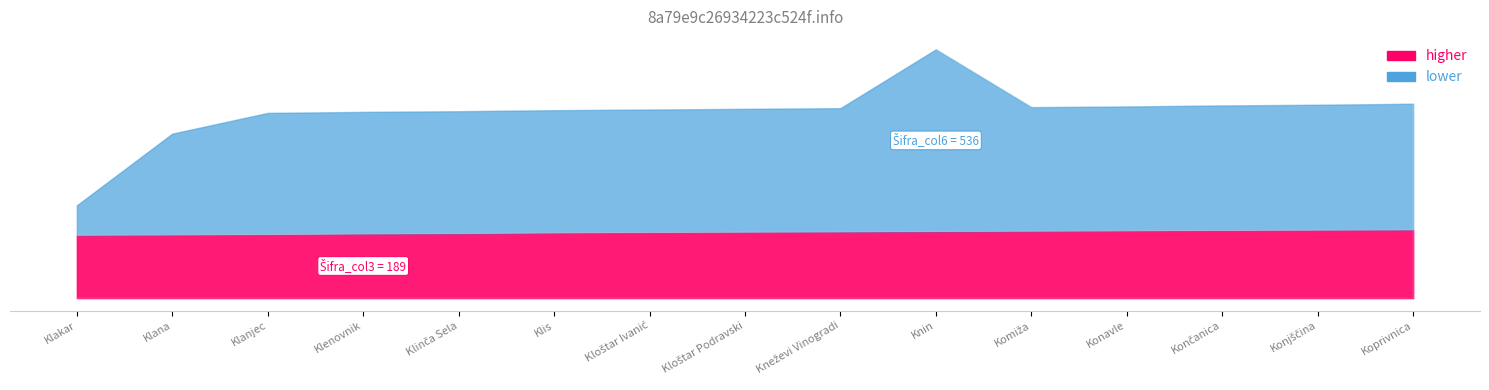

What is the difference between the Šifra_col6 values at Klanjec and Klana?

60